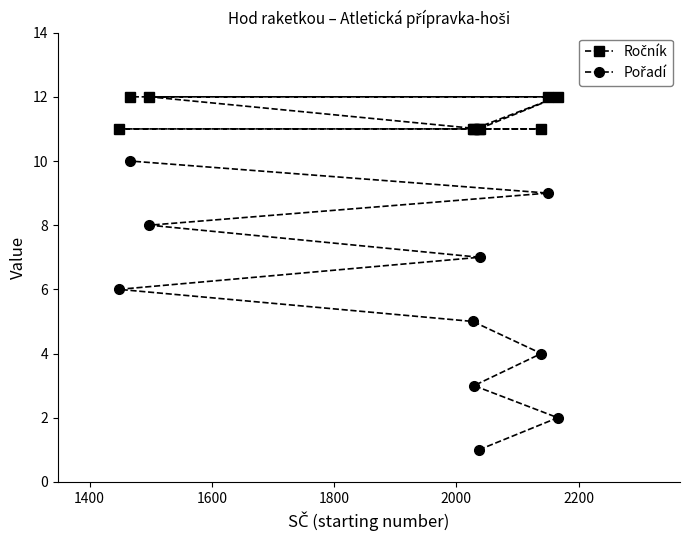

At 1400, list the series in order from largest to smallest.

Ročník, Pořadí